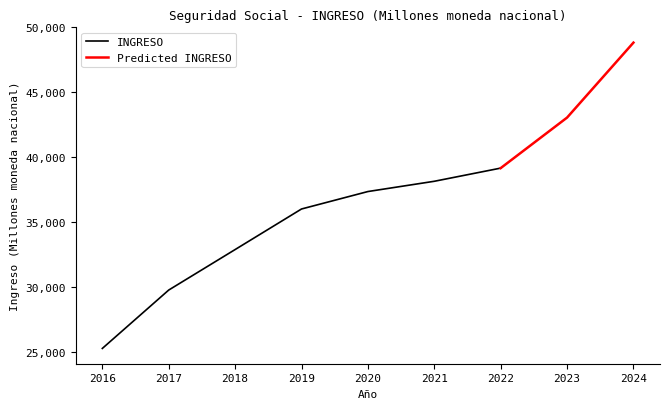

Reading left to right, extract all data points from this chart.

2016=25279.7	2017=29775.1	2018=32892.5	2019=36016.0	2020=37359.4	2021=38149.4	2022=39162.9	2023=43052.7	2024=48825.5